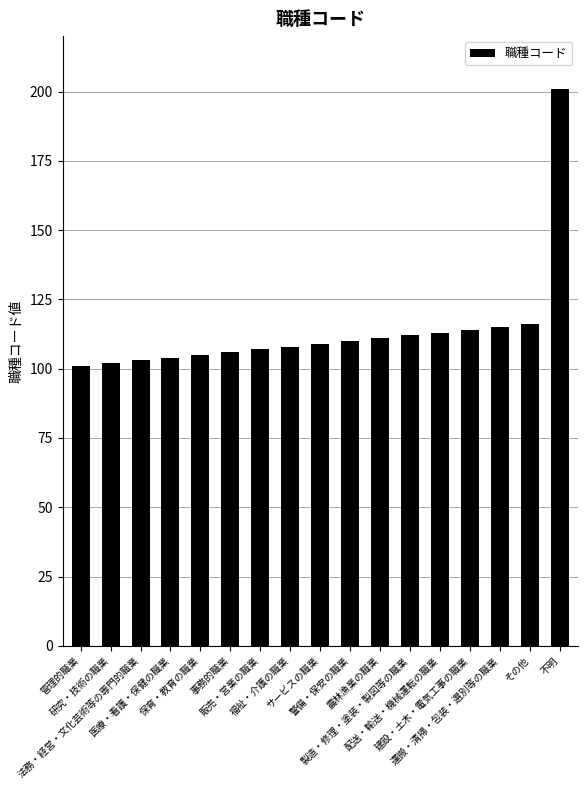

Which has a higher value, 不明 or 管理的職業?

不明